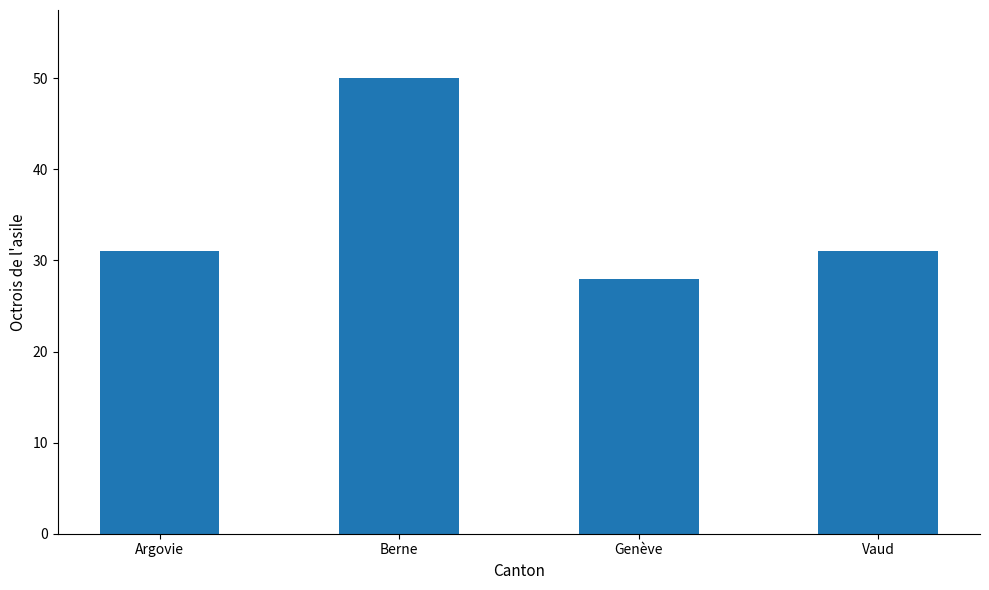

Read the value at Vaud, to the nearest 5.

30